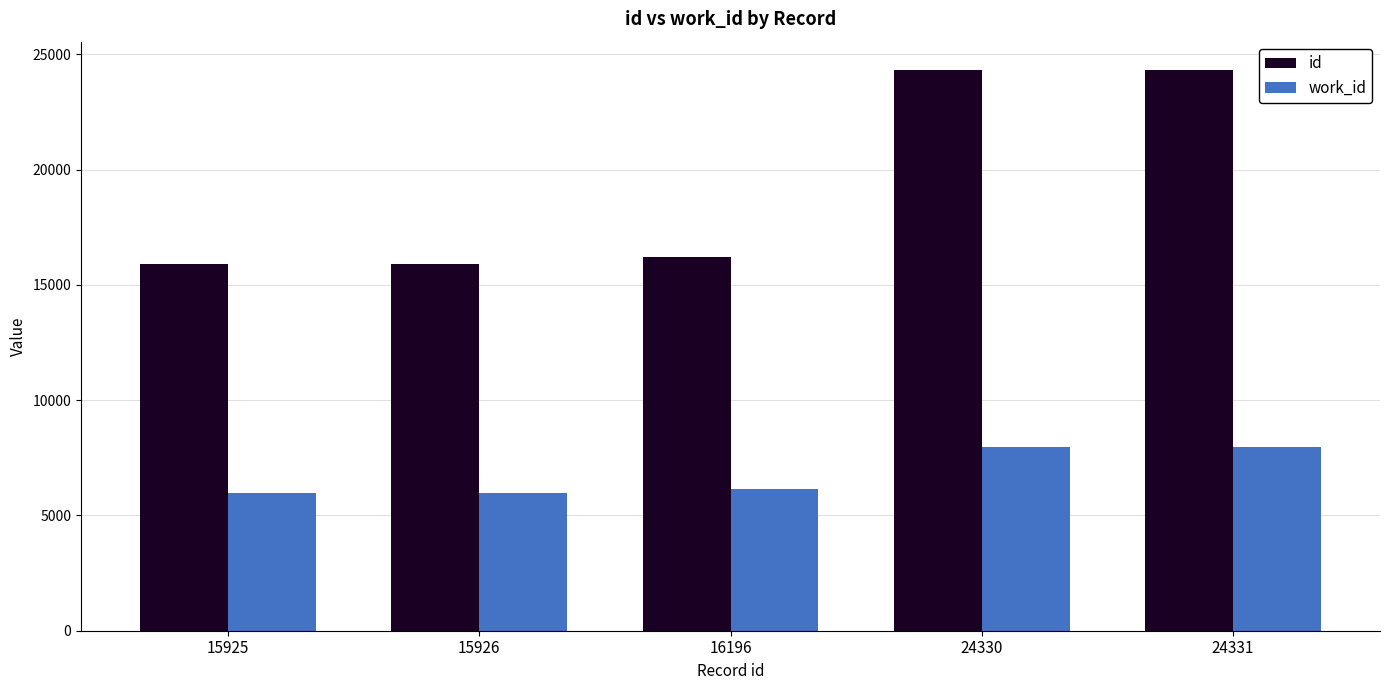

What is the smallest value displayed?

5990